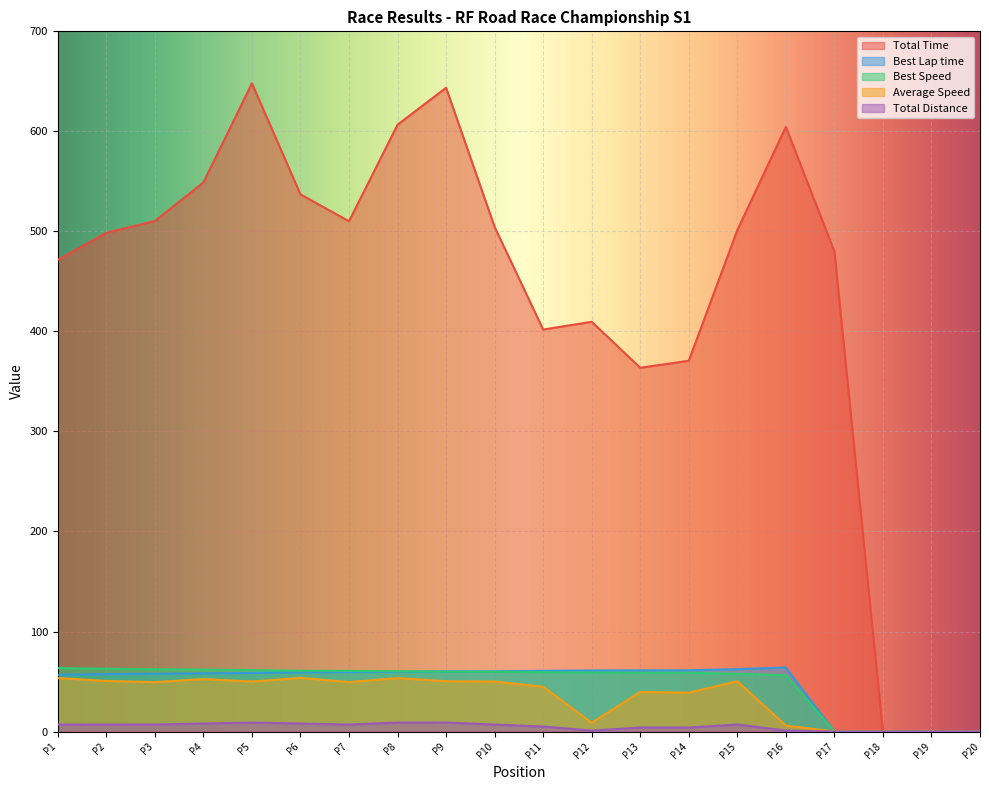

Is the value of Total Distance at P8 greater than the value of Total Time at P3?

No